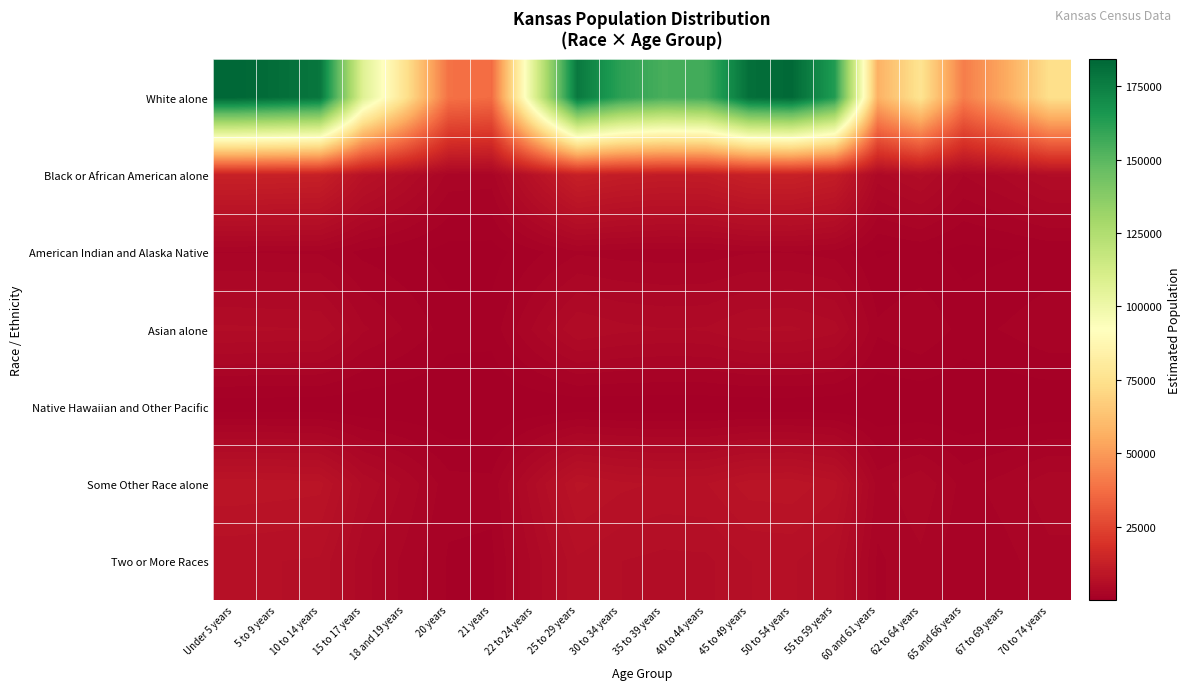

Reading left to right, extract all data points from this chart.

White alone: Under 5 years=184202.6	5 to 9 years=181473.1	10 to 14 years=178279.2	15 to 17 years=107671.7	18 and 19 years=75033.0	20 years=38328.2	21 years=36690.5	22 to 24 years=108253.5	25 to 29 years=177292.3	30 to 34 years=161295.2	35 to 39 years=154528.3	40 to 44 years=156228.7	45 to 49 years=180920.0	50 to 54 years=183254.2	55 to 59 years=163603.4	60 and 61 years=57065.6	62 to 64 years=76260.2	65 and 66 years=41748.8	67 to 69 years=54842.5	70 to 74 years=74073.0
Black or African American alone: Under 5 years=12932.0	5 to 9 years=12740.4	10 to 14 years=12516.1	15 to 17 years=7559.1	18 and 19 years=5267.7	20 years=2690.8	21 years=2575.9	22 to 24 years=7600.0	25 to 29 years=12446.9	30 to 34 years=11323.8	35 to 39 years=10848.7	40 to 44 years=10968.1	45 to 49 years=12701.5	50 to 54 years=12865.4	55 to 59 years=11485.8	60 and 61 years=4006.3	62 to 64 years=5353.9	65 and 66 years=2931.0	67 to 69 years=3850.2	70 to 74 years=5200.3
American Indian and Alaska Native: Under 5 years=2168.6	5 to 9 years=2136.5	10 to 14 years=2098.9	15 to 17 years=1267.6	18 and 19 years=883.4	20 years=451.2	21 years=432.0	22 to 24 years=1274.5	25 to 29 years=2087.3	30 to 34 years=1898.9	35 to 39 years=1819.3	40 to 44 years=1839.3	45 to 49 years=2130.0	50 to 54 years=2157.5	55 to 59 years=1926.1	60 and 61 years=671.8	62 to 64 years=897.8	65 and 66 years=491.5	67 to 69 years=645.7	70 to 74 years=872.1
Asian alone: Under 5 years=5220.3	5 to 9 years=5142.9	10 to 14 years=5052.4	15 to 17 years=3051.4	18 and 19 years=2126.4	20 years=1086.2	21 years=1039.8	22 to 24 years=3067.9	25 to 29 years=5024.4	30 to 34 years=4571.1	35 to 39 years=4379.3	40 to 44 years=4427.5	45 to 49 years=5127.3	50 to 54 years=5193.4	55 to 59 years=4636.5	60 and 61 years=1617.2	62 to 64 years=2161.2	65 and 66 years=1183.2	67 to 69 years=1554.2	70 to 74 years=2099.2
Native Hawaiian and Other Pacific: Under 5 years=172.4	5 to 9 years=169.9	10 to 14 years=166.9	15 to 17 years=100.8	18 and 19 years=70.2	20 years=35.9	21 years=34.3	22 to 24 years=101.3	25 to 29 years=165.9	30 to 34 years=151.0	35 to 39 years=144.6	40 to 44 years=146.2	45 to 49 years=169.3	50 to 54 years=171.5	55 to 59 years=153.1	60 and 61 years=53.4	62 to 64 years=71.4	65 and 66 years=39.1	67 to 69 years=51.3	70 to 74 years=69.3
Some Other Race alone: Under 5 years=8484.0	5 to 9 years=8358.3	10 to 14 years=8211.2	15 to 17 years=4959.2	18 and 19 years=3455.9	20 years=1765.3	21 years=1689.9	22 to 24 years=4986.0	25 to 29 years=8165.8	30 to 34 years=7429.0	35 to 39 years=7117.3	40 to 44 years=7195.6	45 to 49 years=8332.8	50 to 54 years=8440.3	55 to 59 years=7535.3	60 and 61 years=2628.3	62 to 64 years=3512.4	65 and 66 years=1922.9	67 to 69 years=2525.9	70 to 74 years=3411.7
Two or More Races: Under 5 years=6620.2	5 to 9 years=6522.1	10 to 14 years=6407.3	15 to 17 years=3869.7	18 and 19 years=2696.7	20 years=1377.5	21 years=1318.6	22 to 24 years=3890.6	25 to 29 years=6371.8	30 to 34 years=5796.9	35 to 39 years=5553.7	40 to 44 years=5614.8	45 to 49 years=6502.2	50 to 54 years=6586.1	55 to 59 years=5879.8	60 and 61 years=2050.9	62 to 64 years=2740.8	65 and 66 years=1500.4	67 to 69 years=1971.0	70 to 74 years=2662.1